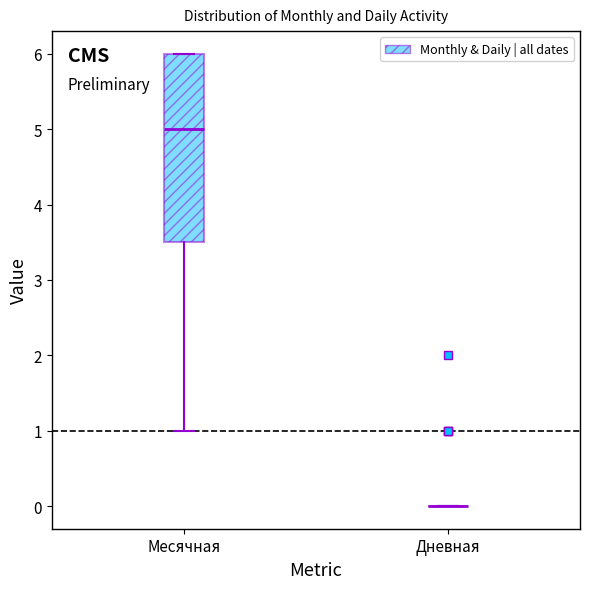

Reading left to right, transcribe this box plot: for each box, give where its median line is, the range the box spans, and where its two whiskers end, as read against the y-axis. The values are not printed on the chart, so give them approximately, as read against the axis.

Месячная: median 5.0, box 3.5 to 6.0, whiskers 1.0 to 6.0
Дневная: box collapsed to a line at 0.0, whiskers 0.0 to 0.0